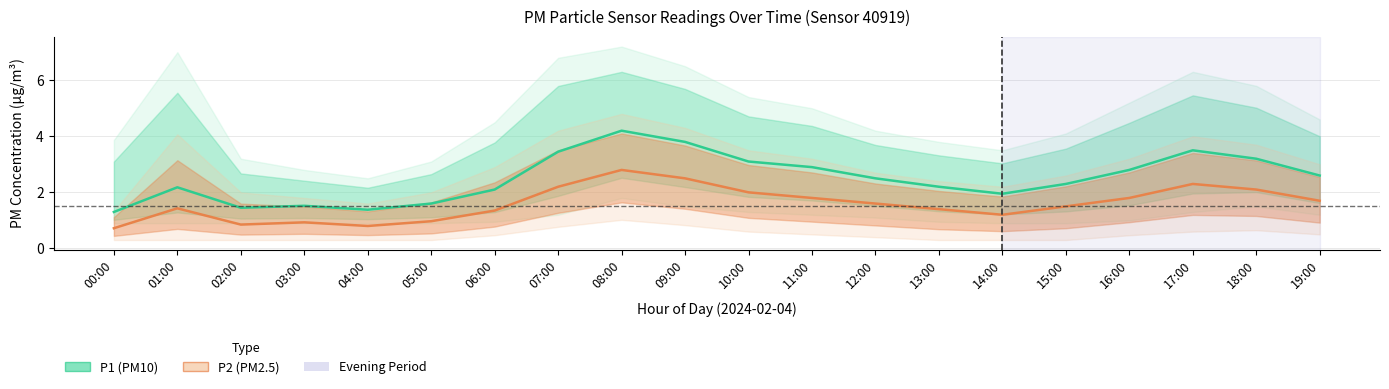

How many data points in P1 (PM10) are above 2?

14